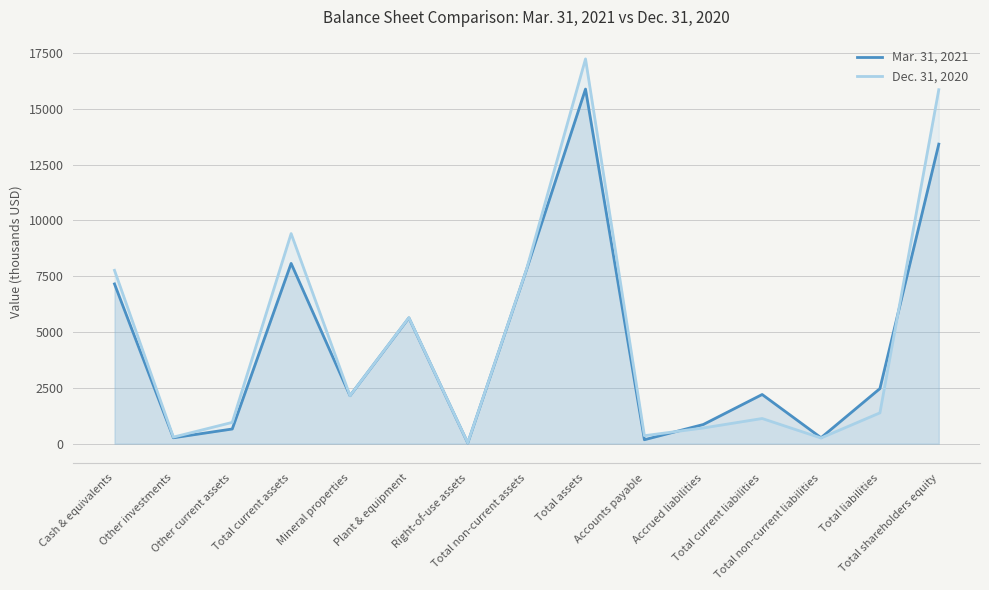

At which label does Dec. 31, 2020 first exceed 1379?

Cash & equivalents